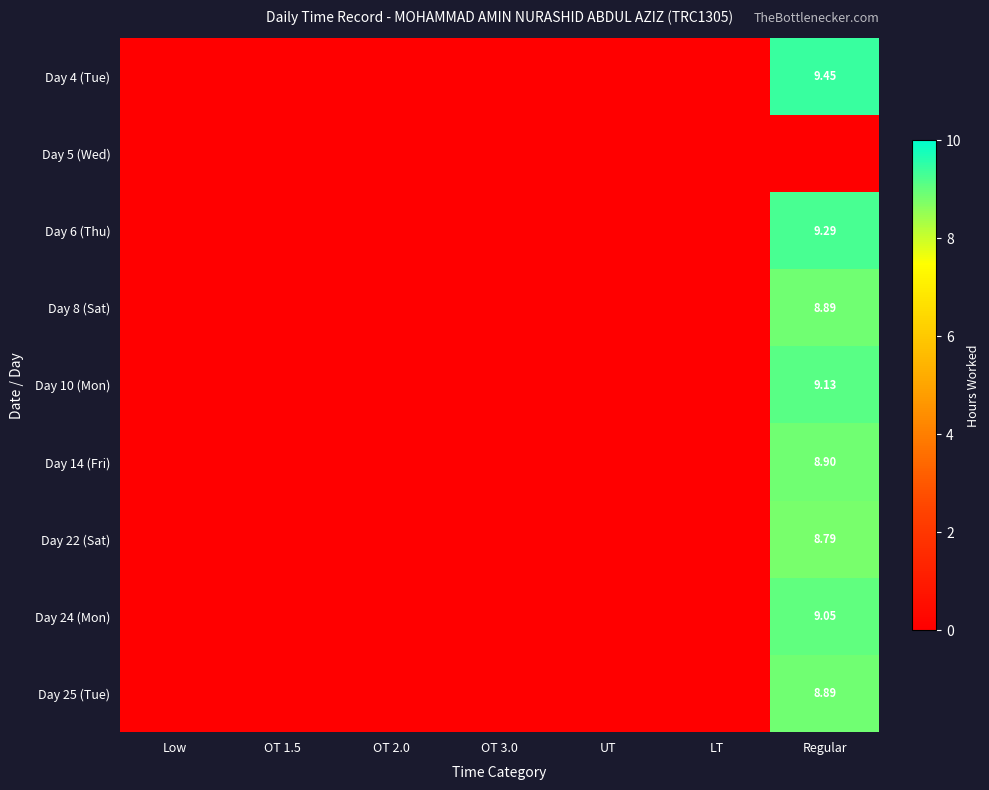

Rank the series by their maximum value, from highest to lowest.

Day 4 (Tue), Day 6 (Thu), Day 10 (Mon), Day 24 (Mon), Day 14 (Fri), Day 8 (Sat), Day 25 (Tue), Day 22 (Sat), Day 5 (Wed)